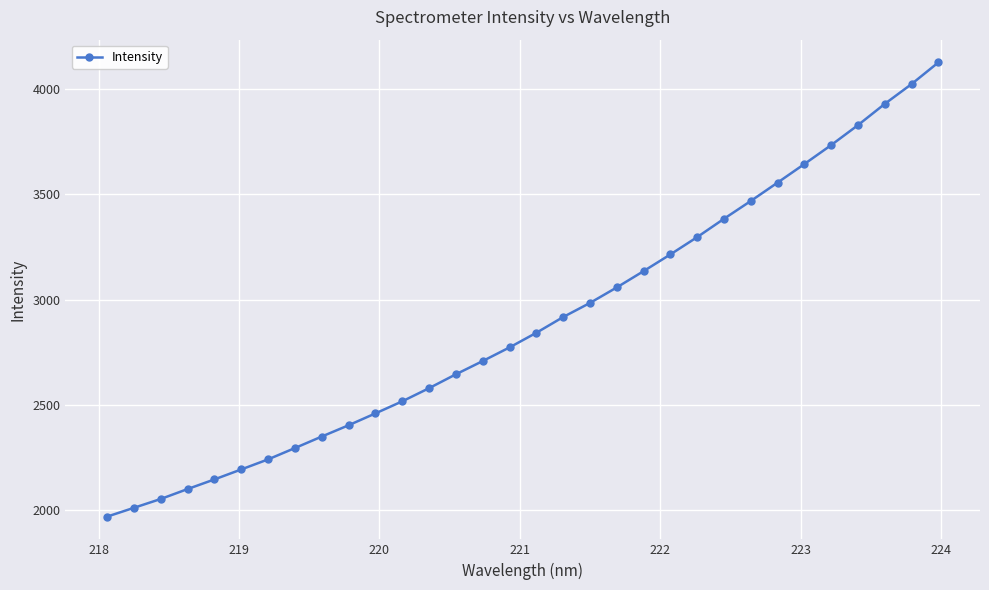

What is the difference between the maximum and minimum values?

2161.5